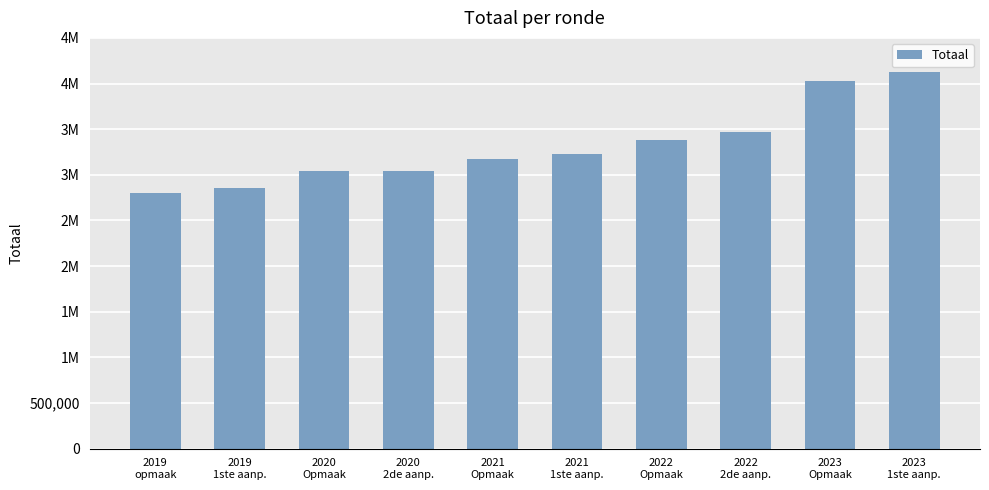

What is the label of the 1st bar from the right?

2023
1ste aanp.